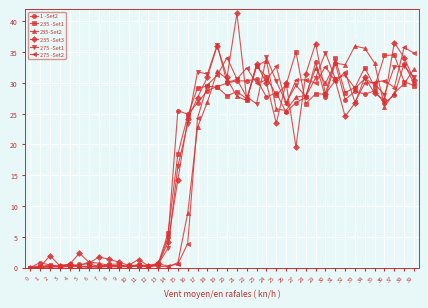

Where is 275 -Set1 nearest to the value 18?

15